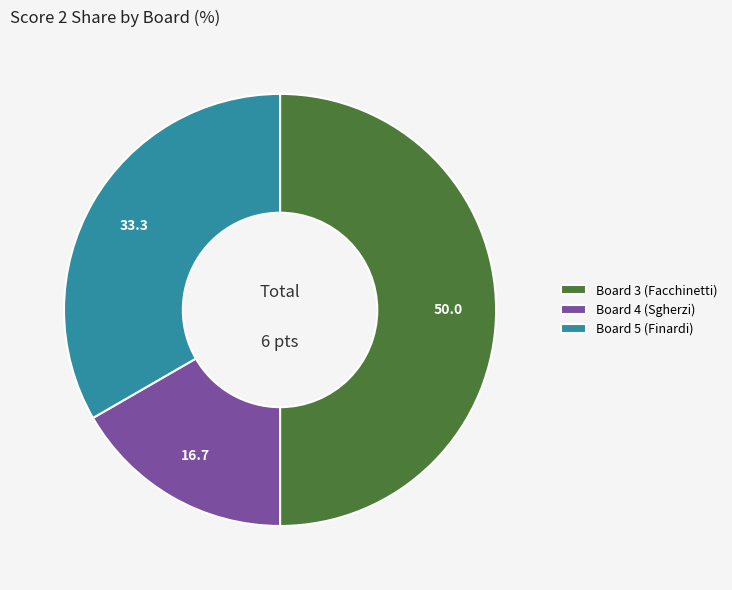

Combined, do Board 3 (Facchinetti) and Board 4 (Sgherzi) account for over 50%?

Yes